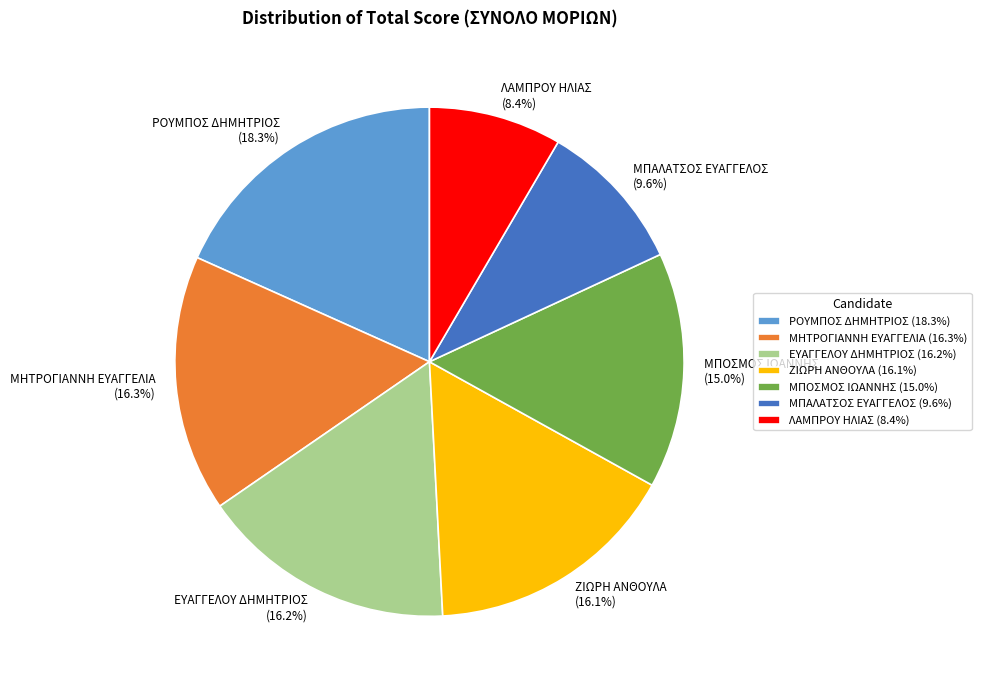

To the nearest percent, what is the difference between the largest and smallest slice percentages?

10%